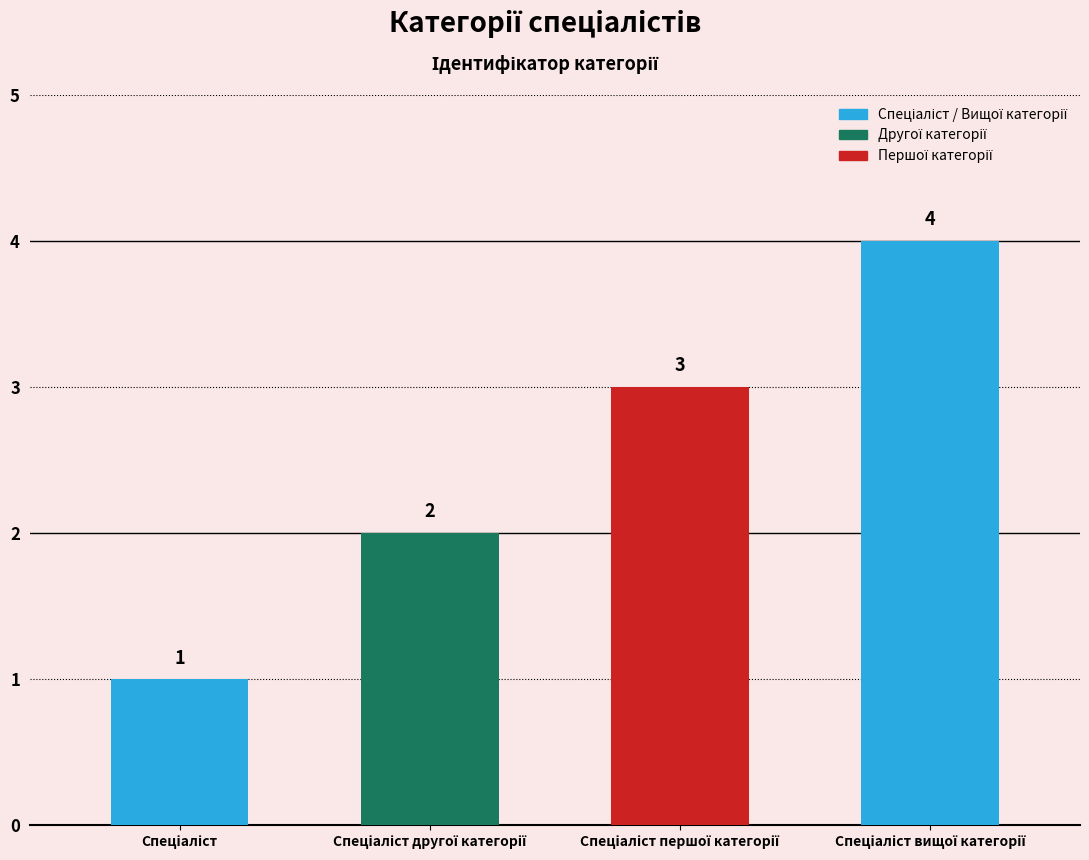

Reading left to right, transcribe all the data shown in this chart.

1	2	3	4